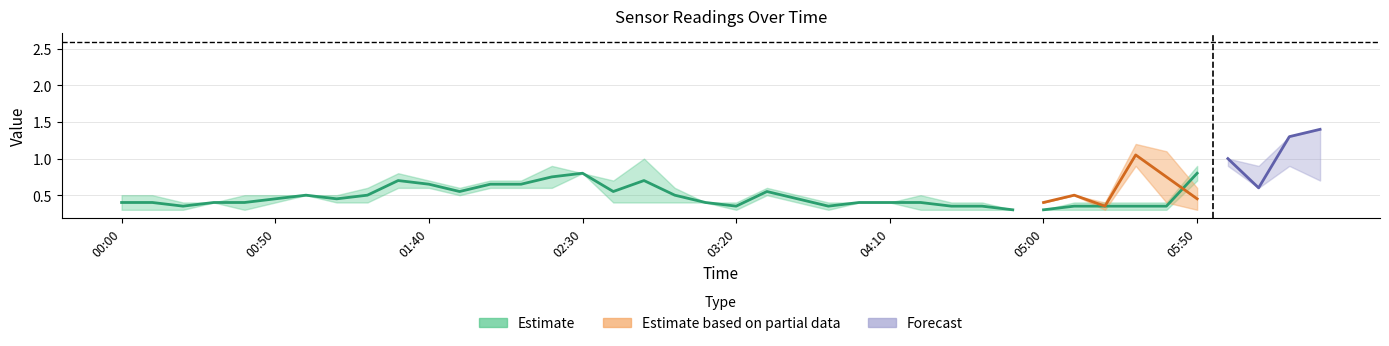

Which has a higher value, 2010/02/24 02:40 or 2010/02/24 03:30?

2010/02/24 02:40